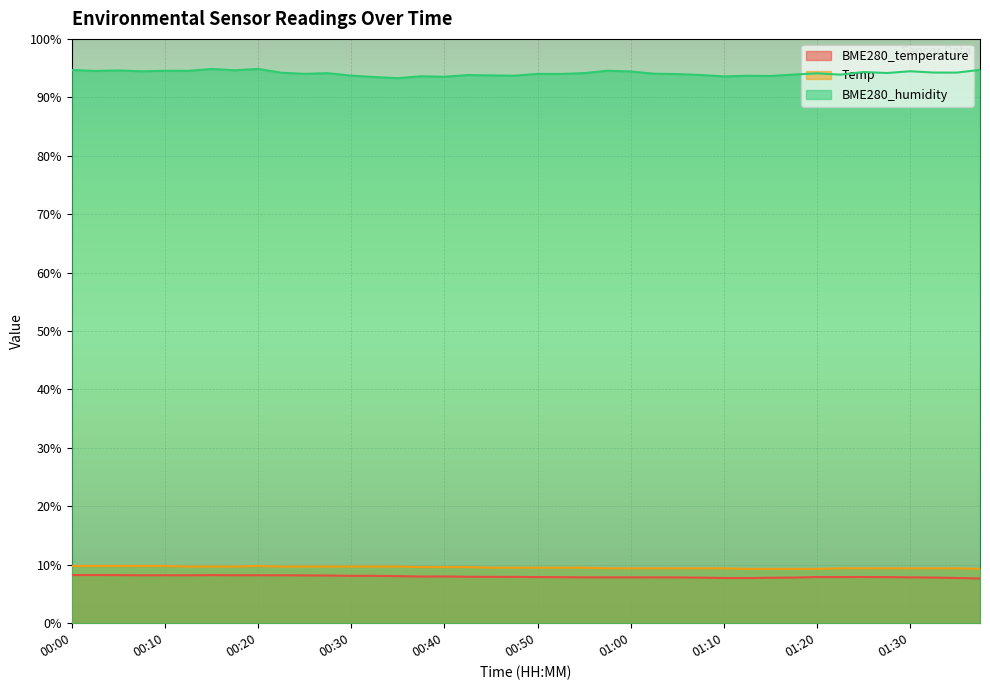

True or false: BME280_temperature and Temp cross at least once.

False